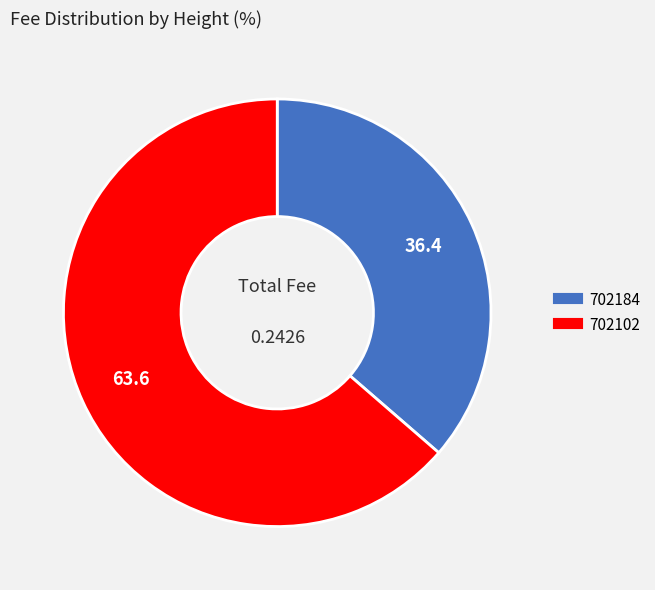

What is the largest slice in the pie chart?

702102